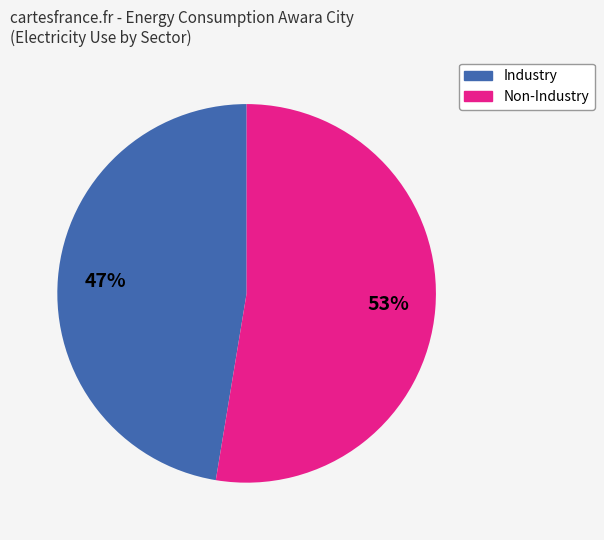

Is there a majority slice in this chart?

Yes